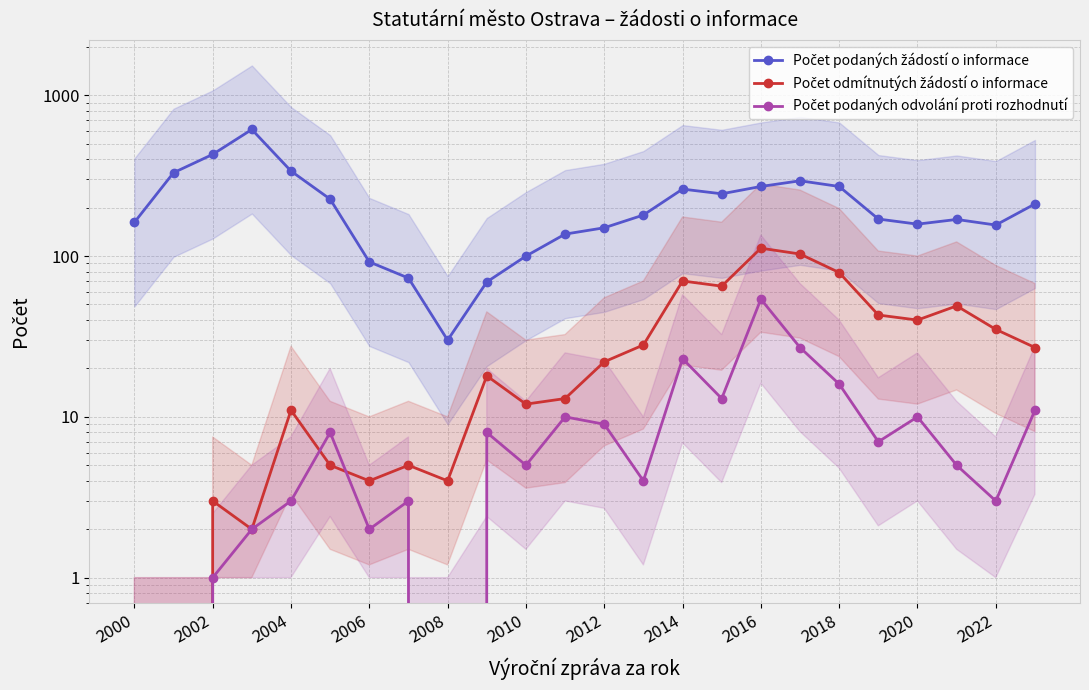

What are all the series names shown in the legend?

Počet podaných žádostí o informace, Počet odmítnutých žádostí o informace, Počet podaných odvolání proti rozhodnutí